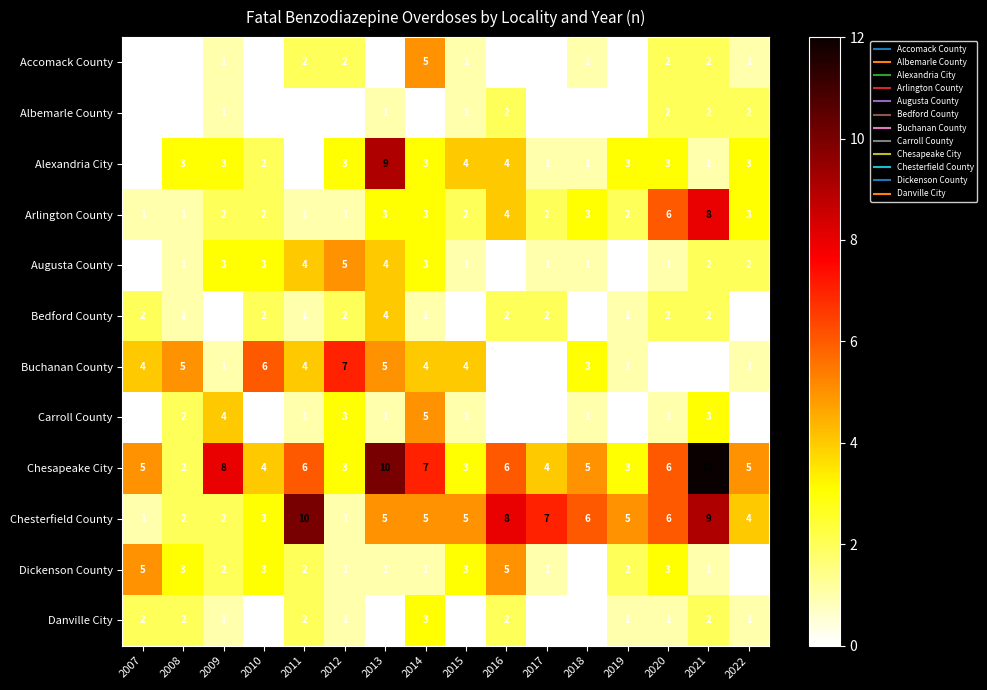

Is it true that Carroll County equals 2 at 2022?

False